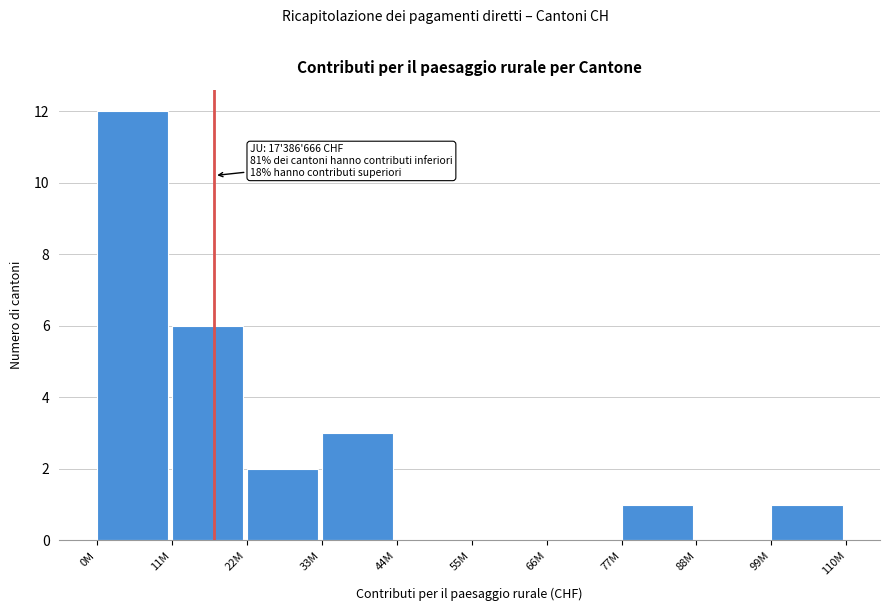

Reading left to right, transcribe all the data shown in this chart.

0M=12	11M=6	22M=2	33M=3	44M=0	55M=0	66M=0	77M=1	88M=0	99M=1